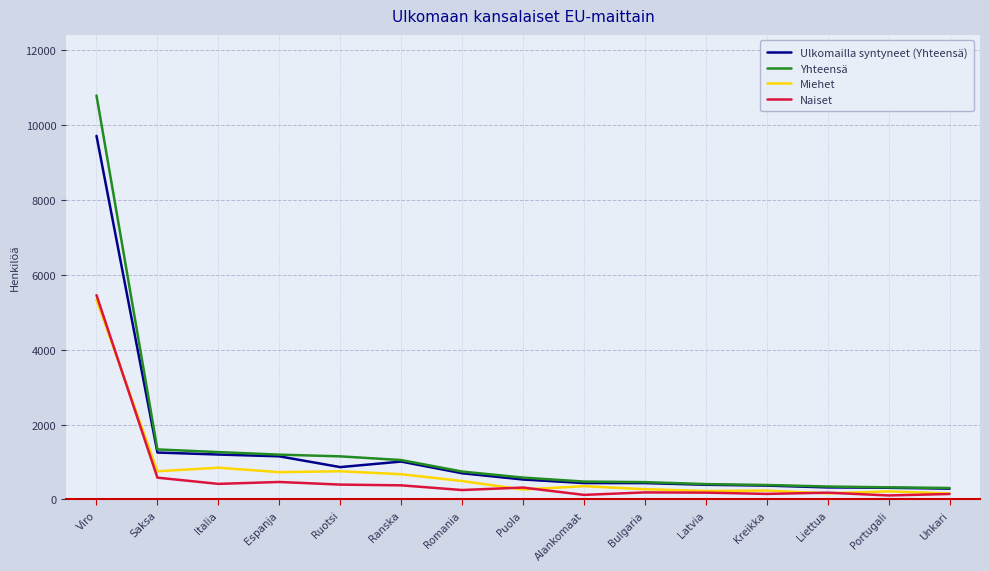

At which category is the sum across all series the highest?

Viro